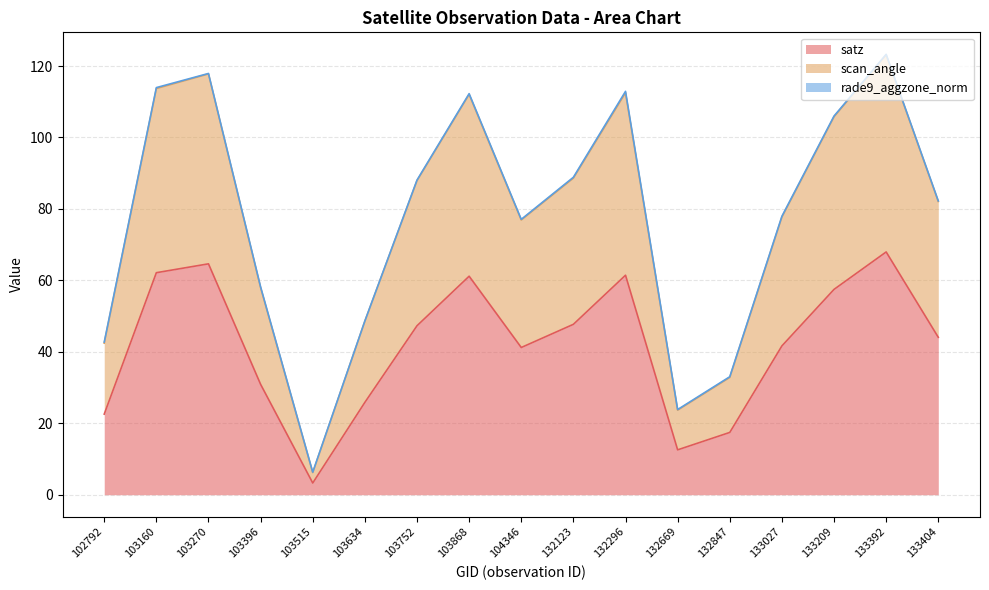

At which label does scan_angle first exceed 82?

103160